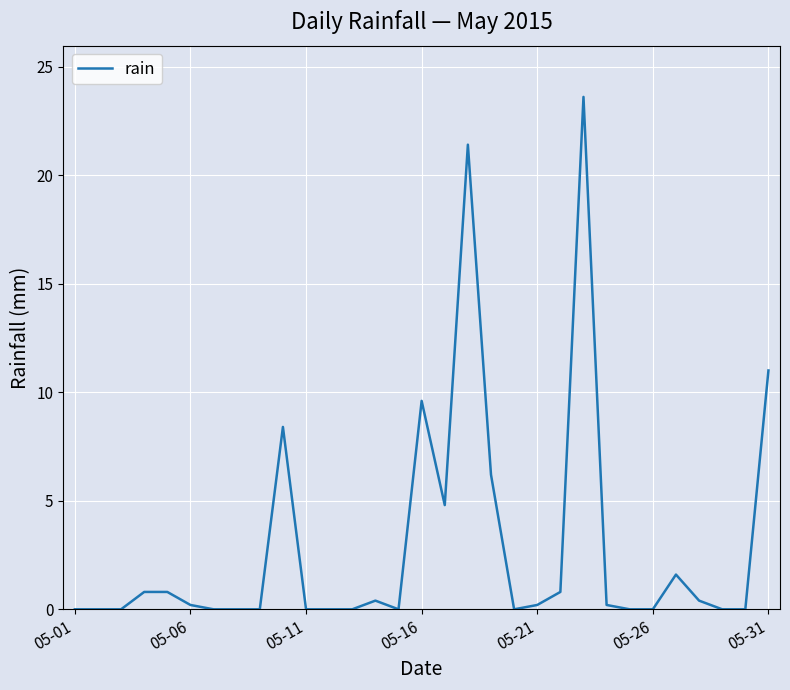

What is the maximum value shown in the chart?

23.6